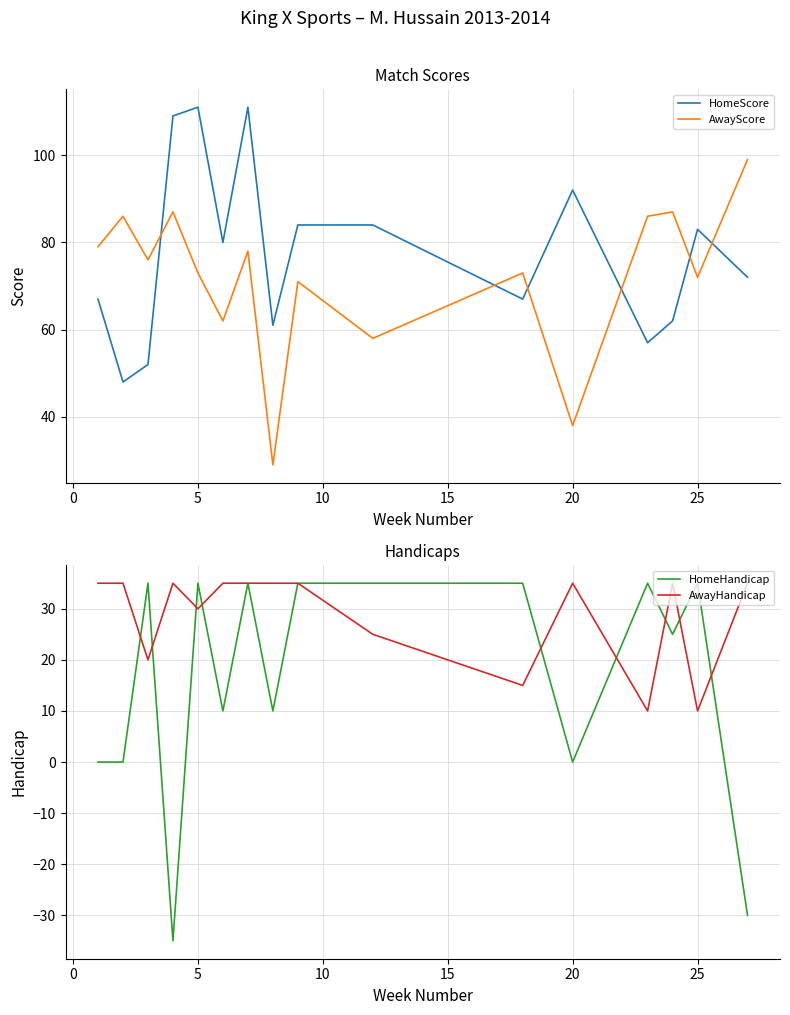

How many intersections are there between HomeScore and AwayScore?

6